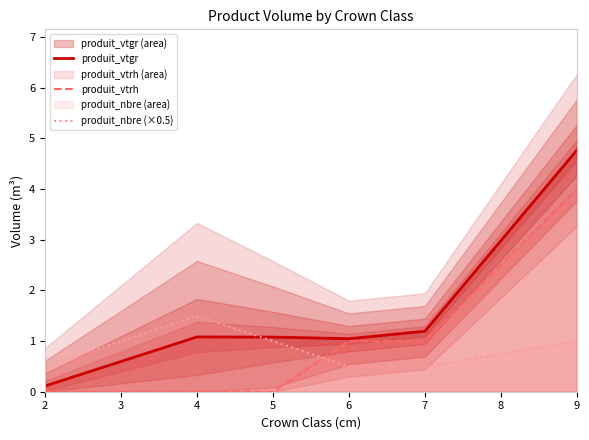

The value of produit_nbre (×0.5) at 7 is 0.5. True or false?

True